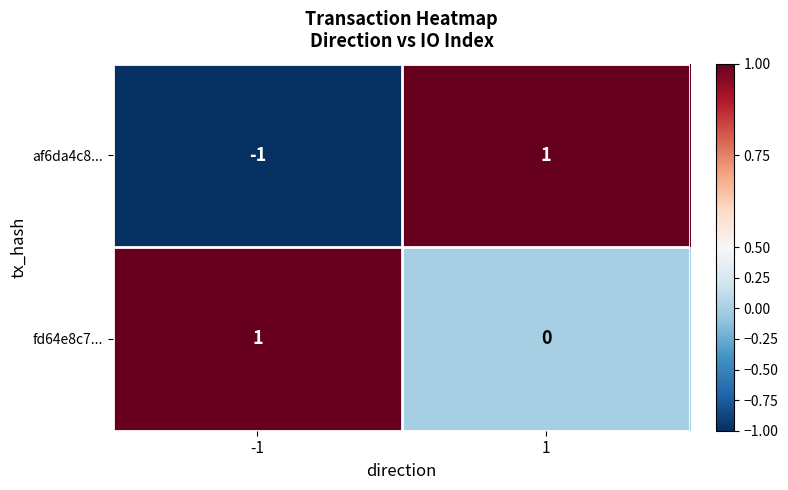

At 1, list the series in order from largest to smallest.

af6da4c8..., fd64e8c7...